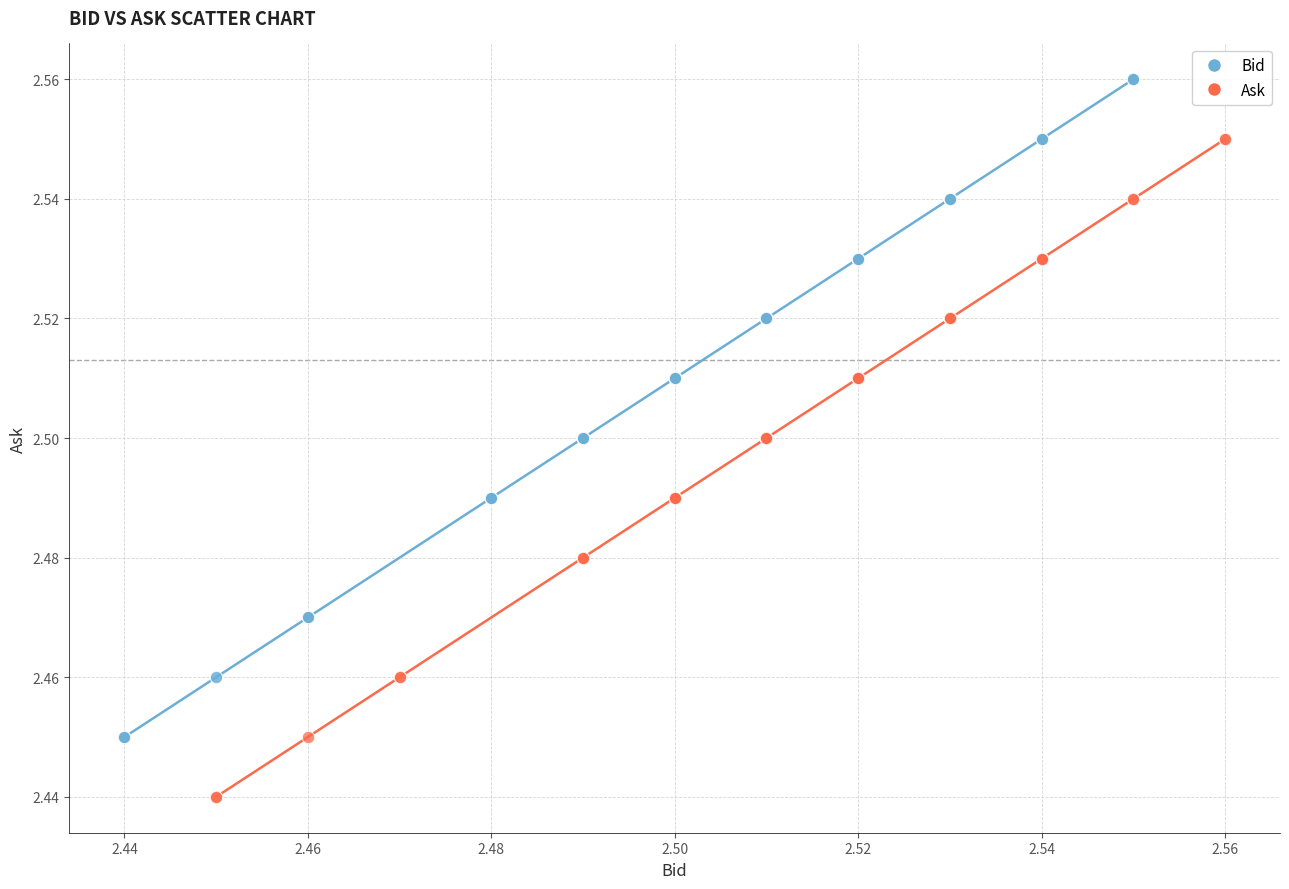

Which series contains the lowest Y value?

Ask